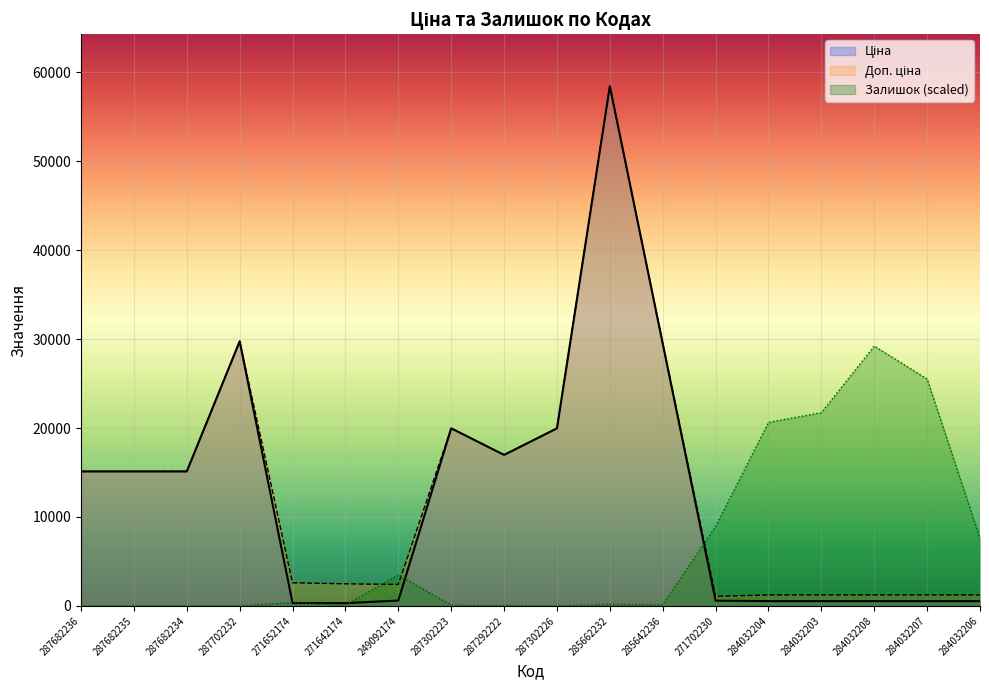

Is it true that Доп. ціна equals 1235.4 at 284032204?

True